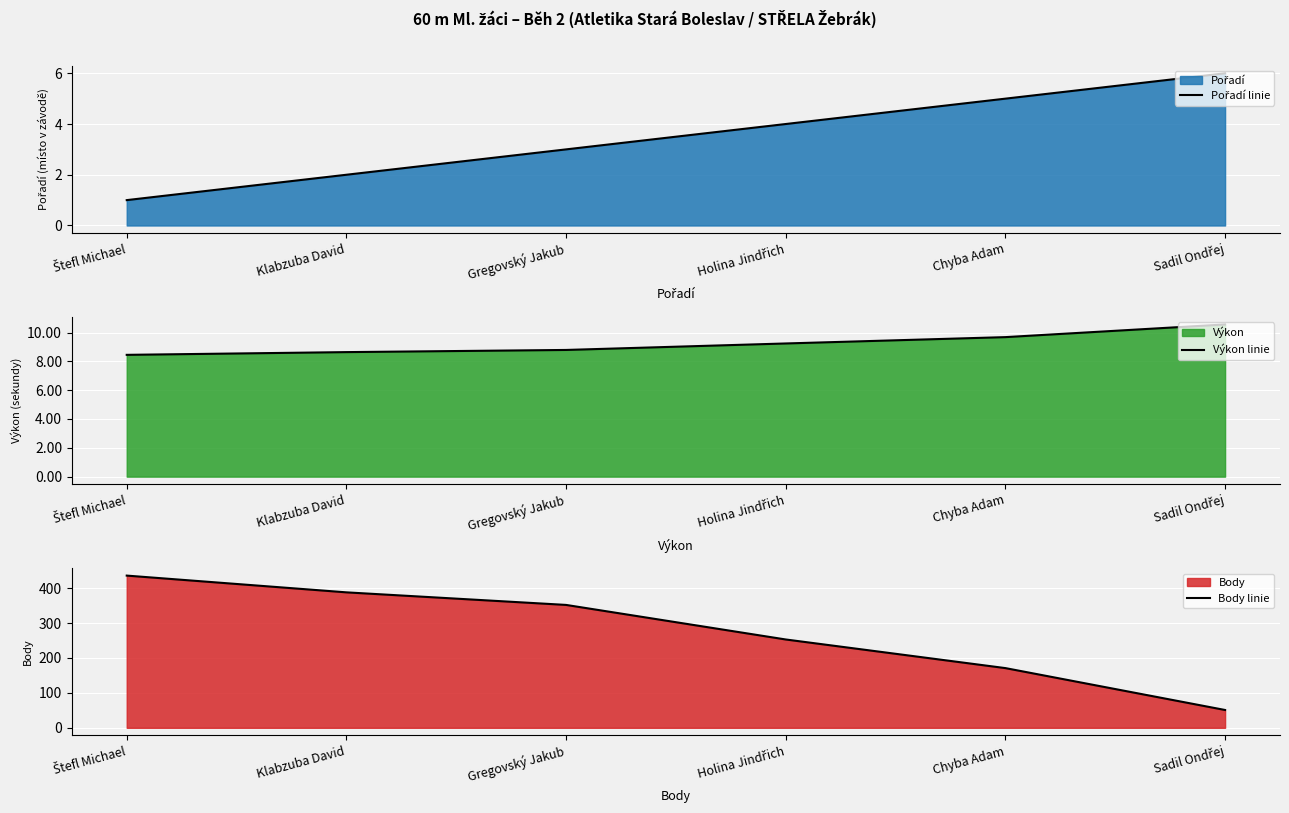

How many values in the Pořadí linie series are below 4?

3